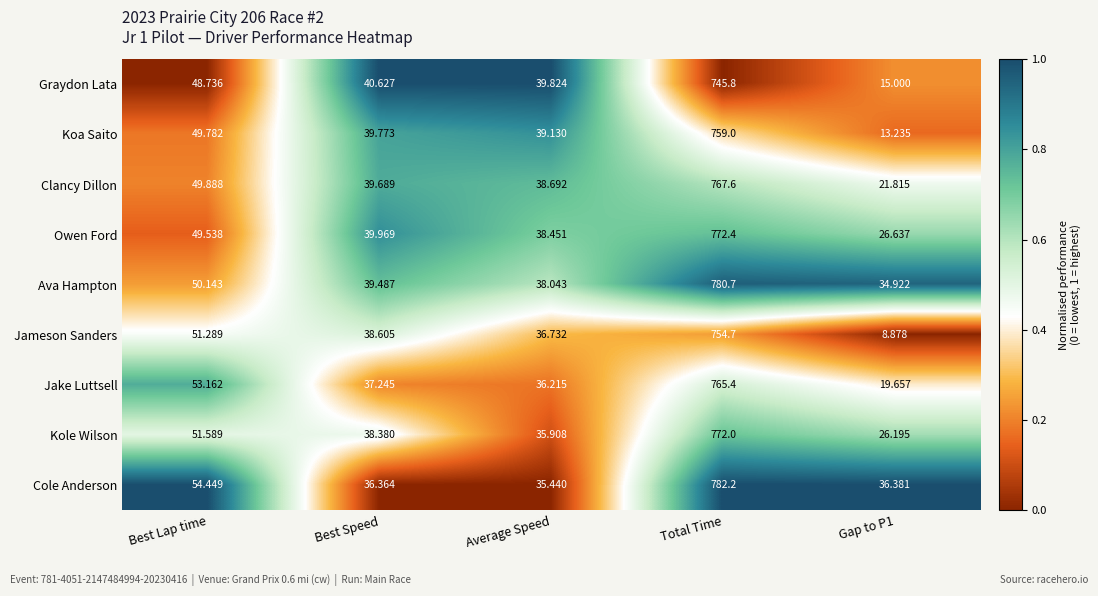

Is the value of Graydon Lata at Best Lap time greater than the value of Jameson Sanders at Gap to P1?

Yes